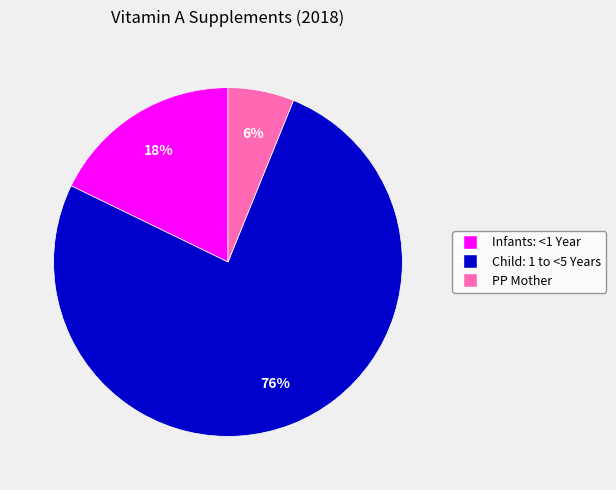

The Child: 1 to <5 Years slice represents 63% of the pie. True or false?

False